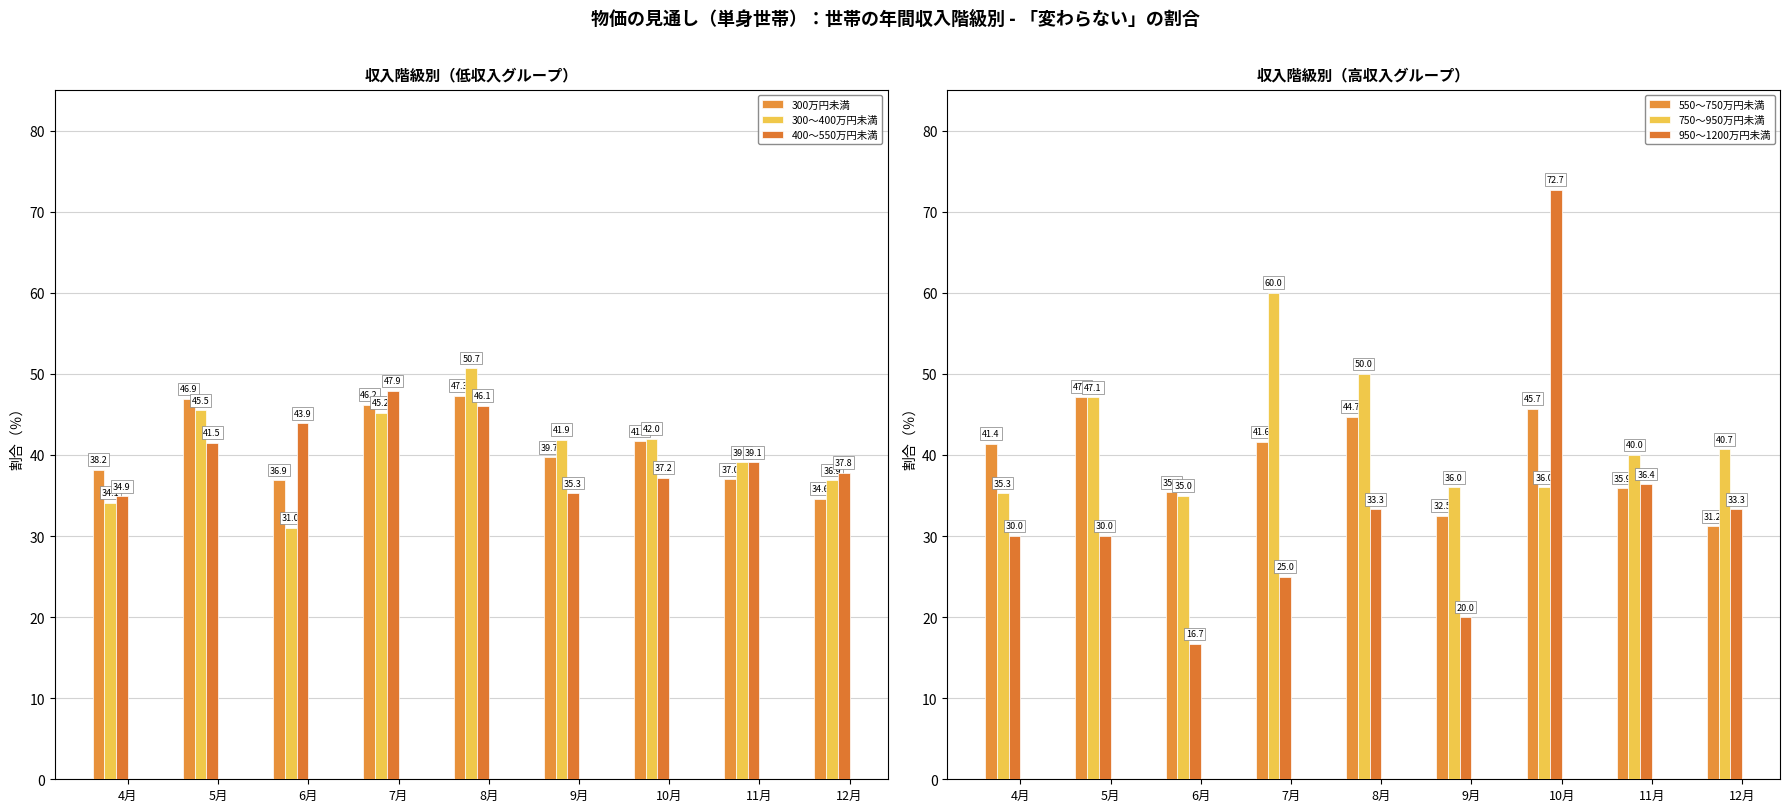

What is the minimum value for 300万円未満?

34.6